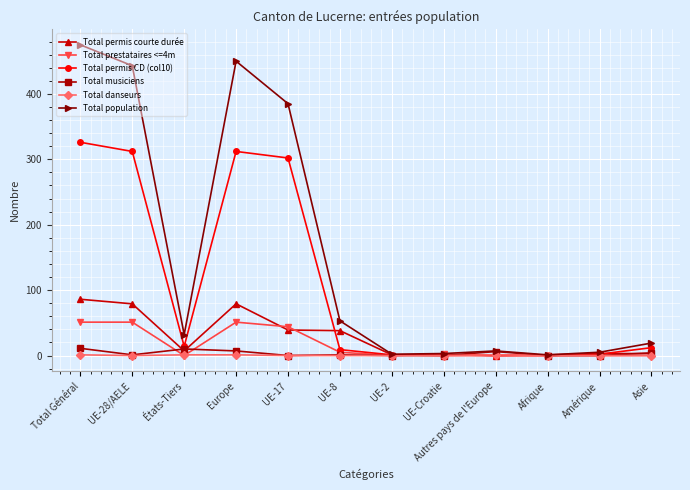

Which label corresponds to the largest value in the chart?

Total Général